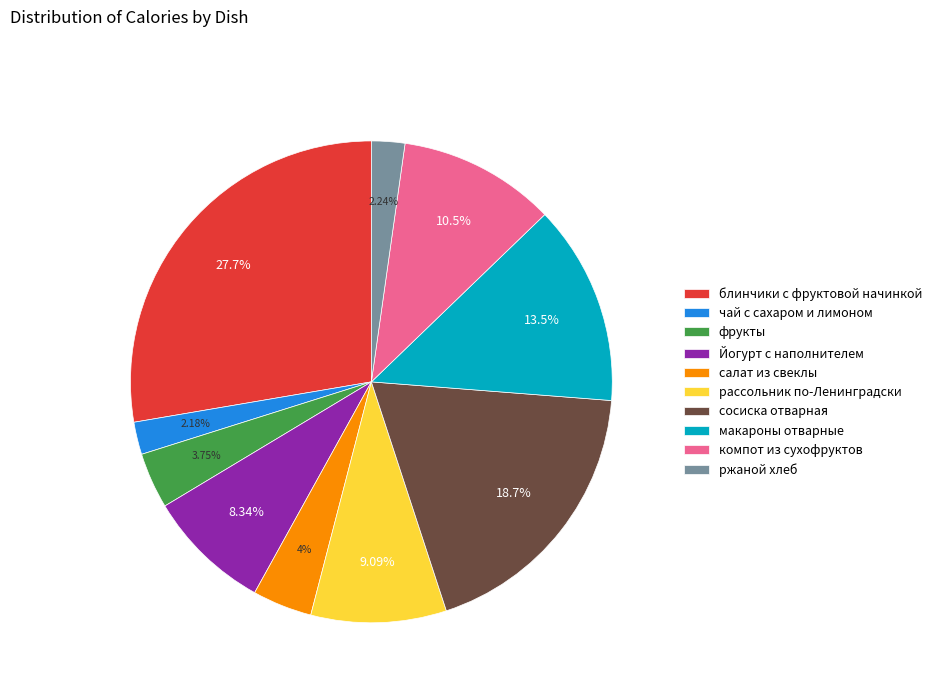

What percentage is the рассольник по-Ленинградски slice, to the nearest percent?

9%